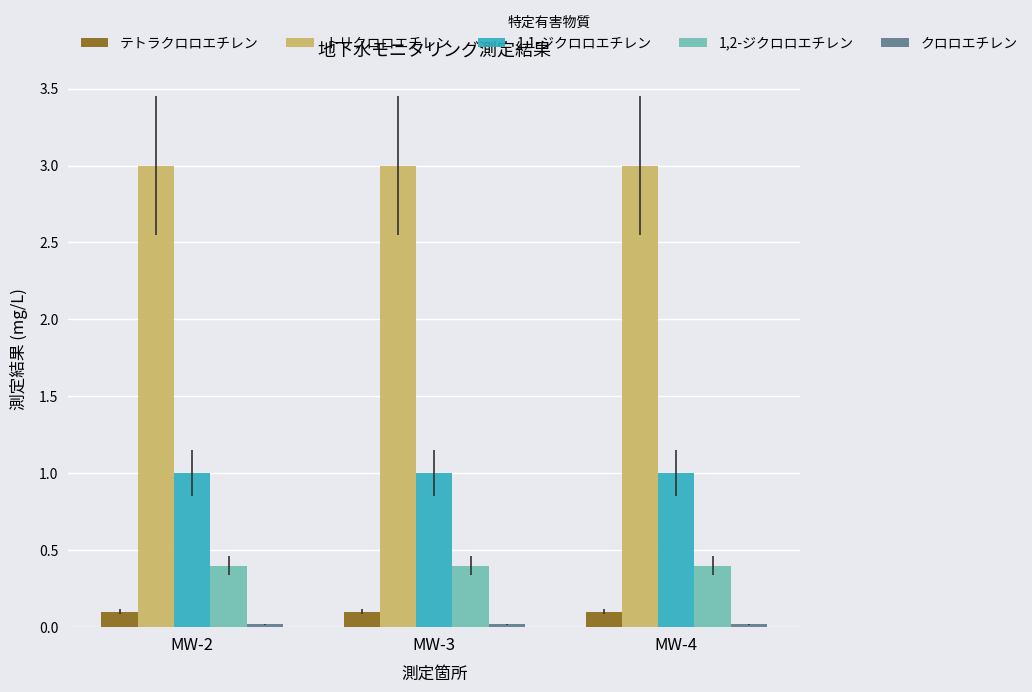

Count the number of data series in this chart.

5